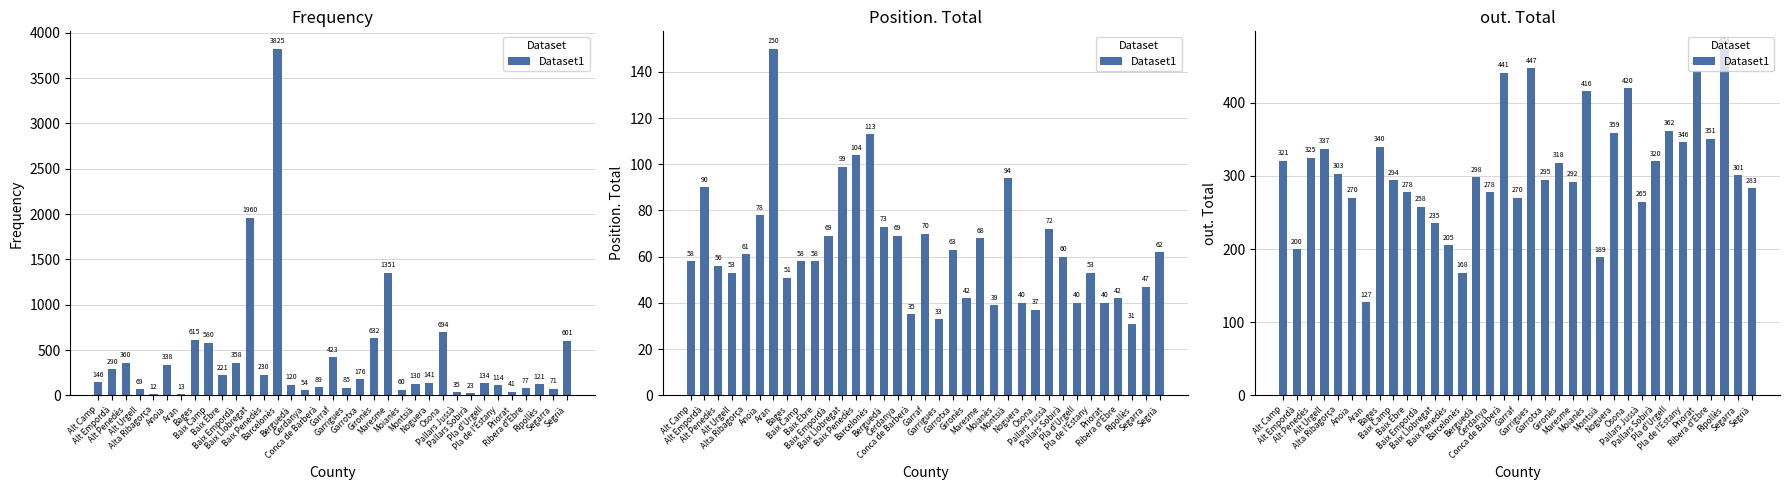

What position from the left is Alt Camp?

1